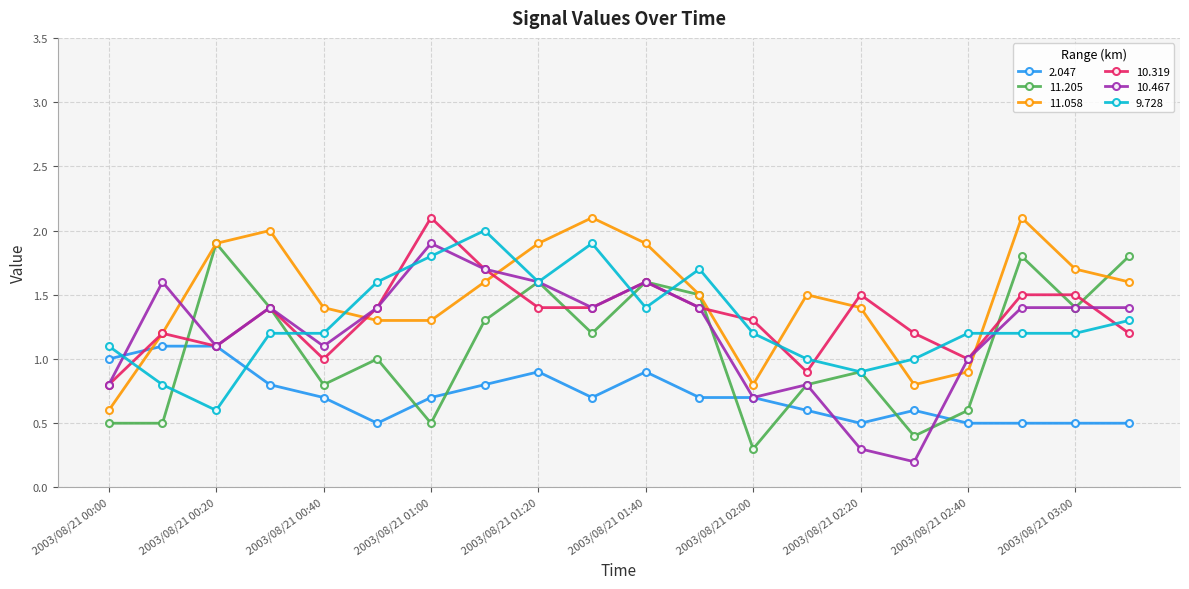

What is the minimum value for 11.058?

0.6